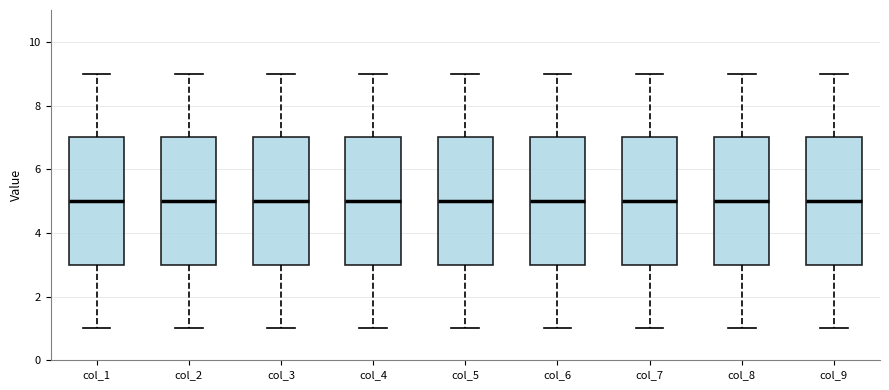

Reading left to right, read every box against the y-axis: the position of its median line, the range the box covers, and the ends of its whiskers. The values are not printed on the chart, so give them approximately, as read against the axis.

col_1: median 5, box 3 to 7, whiskers 1 to 9
col_2: median 5, box 3 to 7, whiskers 1 to 9
col_3: median 5, box 3 to 7, whiskers 1 to 9
col_4: median 5, box 3 to 7, whiskers 1 to 9
col_5: median 5, box 3 to 7, whiskers 1 to 9
col_6: median 5, box 3 to 7, whiskers 1 to 9
col_7: median 5, box 3 to 7, whiskers 1 to 9
col_8: median 5, box 3 to 7, whiskers 1 to 9
col_9: median 5, box 3 to 7, whiskers 1 to 9